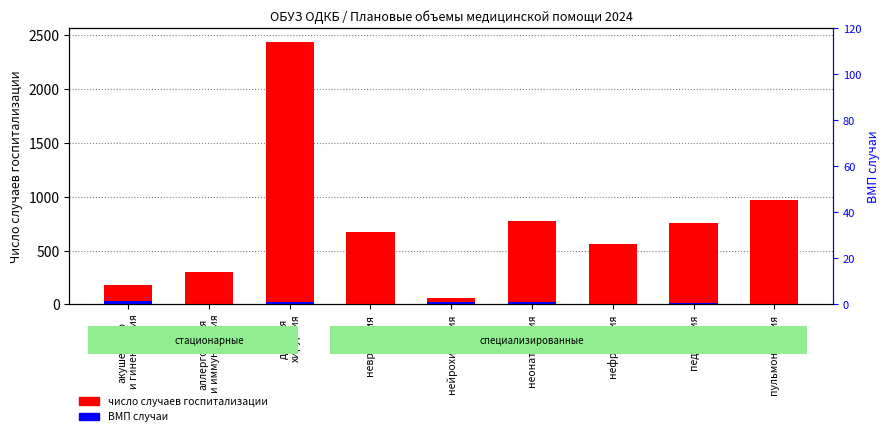

Does the chart contain any negative values?

No